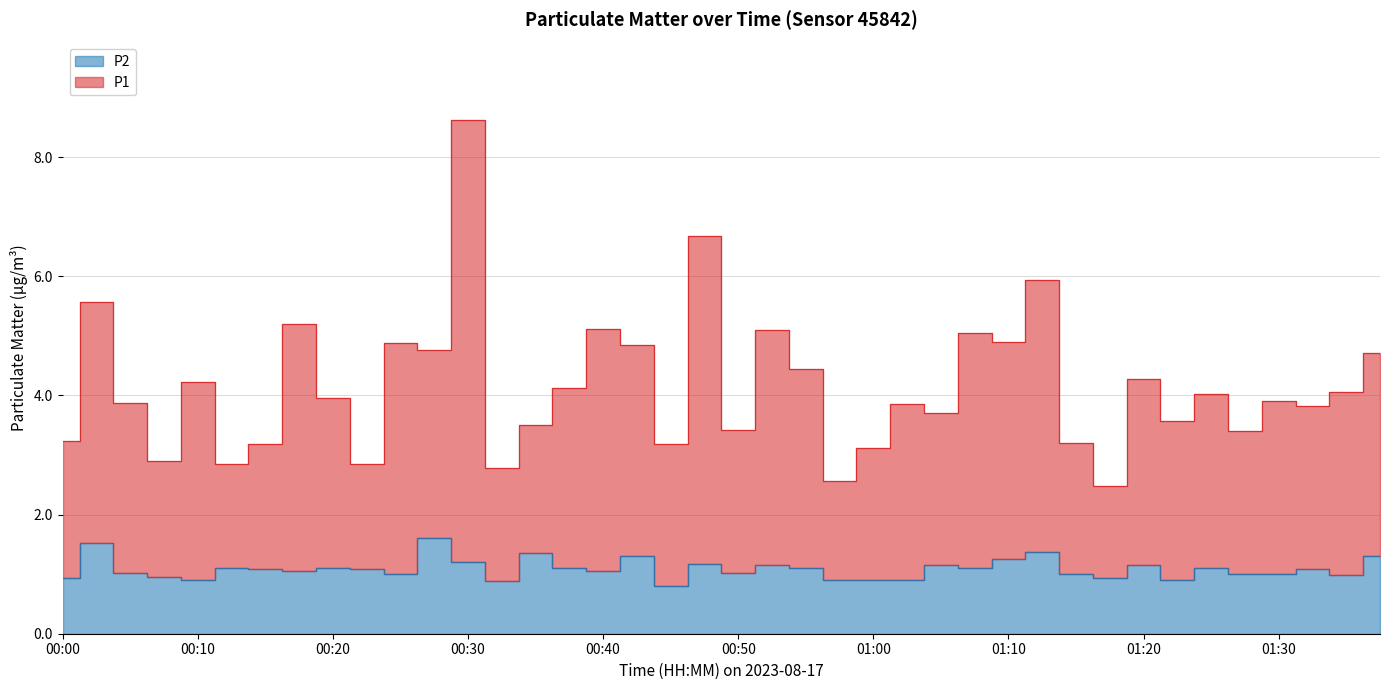

How many values in the P2 series are below 1?

11